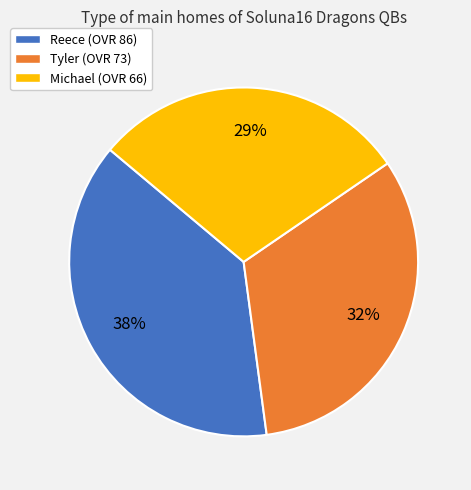

Does any single category account for the majority?

No